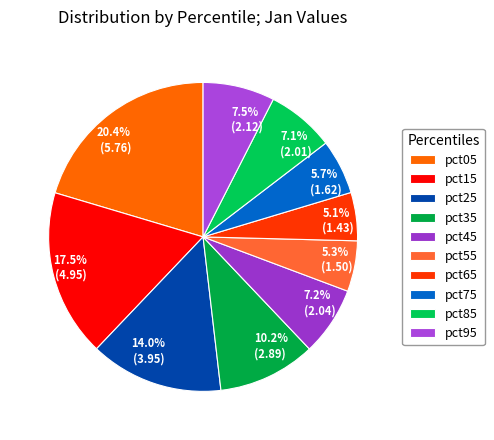

To the nearest percent, what percentage of the pie is pct25?

14%